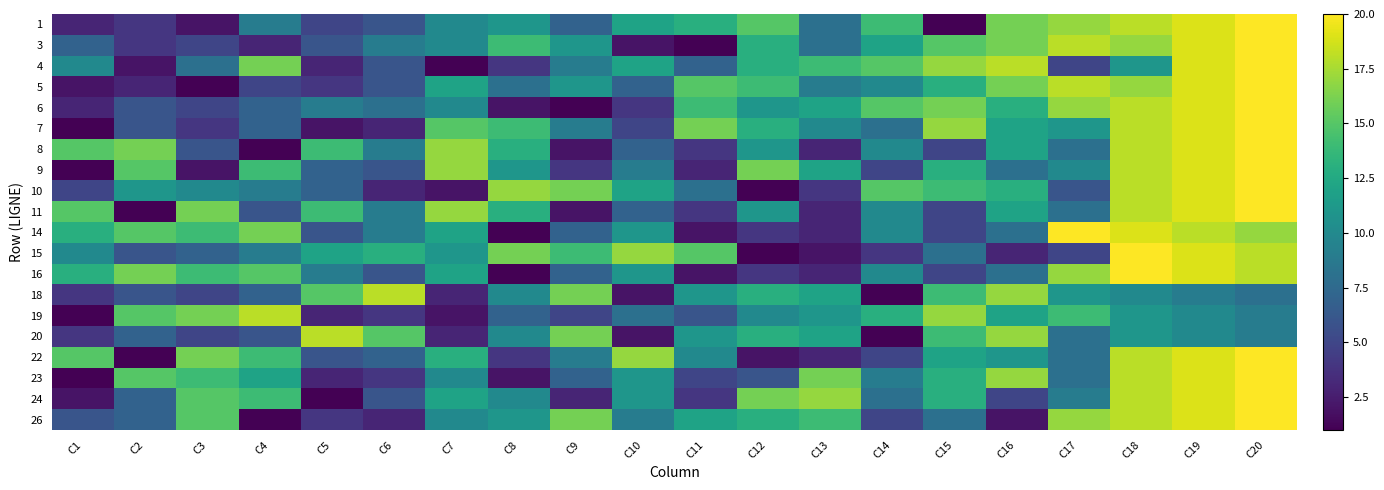

Reading left to right, extract all data points from this chart.

1: C1=3	C2=4	C3=2	C4=9	C5=5	C6=6	C7=10	C8=11	C9=7	C10=12	C11=13	C12=15	C13=8	C14=14	C15=1	C16=16	C17=17	C18=18	C19=19	C20=20
3: C1=7	C2=4	C3=5	C4=3	C5=6	C6=9	C7=10	C8=14	C9=11	C10=2	C11=1	C12=13	C13=8	C14=12	C15=15	C16=16	C17=18	C18=17	C19=19	C20=20
4: C1=10	C2=2	C3=8	C4=16	C5=3	C6=6	C7=1	C8=4	C9=9	C10=12	C11=7	C12=13	C13=14	C14=15	C15=17	C16=18	C17=5	C18=11	C19=19	C20=20
5: C1=2	C2=3	C3=1	C4=5	C5=4	C6=6	C7=12	C8=8	C9=11	C10=7	C11=15	C12=14	C13=9	C14=10	C15=13	C16=16	C17=18	C18=17	C19=19	C20=20
6: C1=3	C2=6	C3=5	C4=7	C5=9	C6=8	C7=10	C8=2	C9=1	C10=4	C11=14	C12=11	C13=12	C14=15	C15=16	C16=13	C17=17	C18=18	C19=19	C20=20
7: C1=1	C2=6	C3=4	C4=7	C5=2	C6=3	C7=15	C8=14	C9=9	C10=5	C11=16	C12=13	C13=10	C14=8	C15=17	C16=12	C17=11	C18=18	C19=19	C20=20
8: C1=15	C2=16	C3=6	C4=1	C5=14	C6=9	C7=17	C8=13	C9=2	C10=7	C11=4	C12=11	C13=3	C14=10	C15=5	C16=12	C17=8	C18=18	C19=19	C20=20
9: C1=1	C2=15	C3=2	C4=14	C5=7	C6=6	C7=17	C8=11	C9=4	C10=9	C11=3	C12=16	C13=12	C14=5	C15=13	C16=8	C17=10	C18=18	C19=19	C20=20
10: C1=5	C2=11	C3=10	C4=9	C5=7	C6=3	C7=2	C8=17	C9=16	C10=12	C11=8	C12=1	C13=4	C14=15	C15=14	C16=13	C17=6	C18=18	C19=19	C20=20
11: C1=15	C2=1	C3=16	C4=6	C5=14	C6=9	C7=17	C8=13	C9=2	C10=7	C11=4	C12=11	C13=3	C14=10	C15=5	C16=12	C17=8	C18=18	C19=19	C20=20
14: C1=13	C2=15	C3=14	C4=16	C5=6	C6=9	C7=12	C8=1	C9=7	C10=11	C11=2	C12=4	C13=3	C14=10	C15=5	C16=8	C17=20	C18=19	C19=18	C20=17
15: C1=10	C2=6	C3=7	C4=9	C5=12	C6=13	C7=11	C8=16	C9=14	C10=17	C11=15	C12=1	C13=2	C14=4	C15=8	C16=3	C17=5	C18=20	C19=19	C20=18
16: C1=13	C2=16	C3=14	C4=15	C5=9	C6=6	C7=12	C8=1	C9=7	C10=11	C11=2	C12=4	C13=3	C14=10	C15=5	C16=8	C17=17	C18=20	C19=19	C20=18
18: C1=4	C2=6	C3=5	C4=7	C5=15	C6=18	C7=3	C8=10	C9=16	C10=2	C11=11	C12=13	C13=12	C14=1	C15=14	C16=17	C17=11	C18=10	C19=9	C20=8
19: C1=1	C2=15	C3=16	C4=18	C5=3	C6=4	C7=2	C8=7	C9=5	C10=8	C11=6	C12=10	C13=11	C14=13	C15=17	C16=12	C17=14	C18=11	C19=10	C20=9
20: C1=4	C2=7	C3=5	C4=6	C5=18	C6=15	C7=3	C8=10	C9=16	C10=2	C11=11	C12=13	C13=12	C14=1	C15=14	C16=17	C17=8	C18=11	C19=10	C20=9
22: C1=15	C2=1	C3=16	C4=14	C5=6	C6=7	C7=13	C8=4	C9=9	C10=17	C11=10	C12=2	C13=3	C14=5	C15=12	C16=11	C17=8	C18=18	C19=19	C20=20
23: C1=1	C2=15	C3=14	C4=12	C5=3	C6=4	C7=10	C8=2	C9=7	C10=11	C11=5	C12=6	C13=16	C14=9	C15=13	C16=17	C17=8	C18=18	C19=19	C20=20
24: C1=2	C2=7	C3=15	C4=14	C5=1	C6=6	C7=12	C8=10	C9=3	C10=11	C11=4	C12=16	C13=17	C14=8	C15=13	C16=5	C17=9	C18=18	C19=19	C20=20
26: C1=6	C2=7	C3=15	C4=1	C5=4	C6=3	C7=10	C8=11	C9=16	C10=9	C11=12	C12=13	C13=14	C14=5	C15=8	C16=2	C17=17	C18=18	C19=19	C20=20